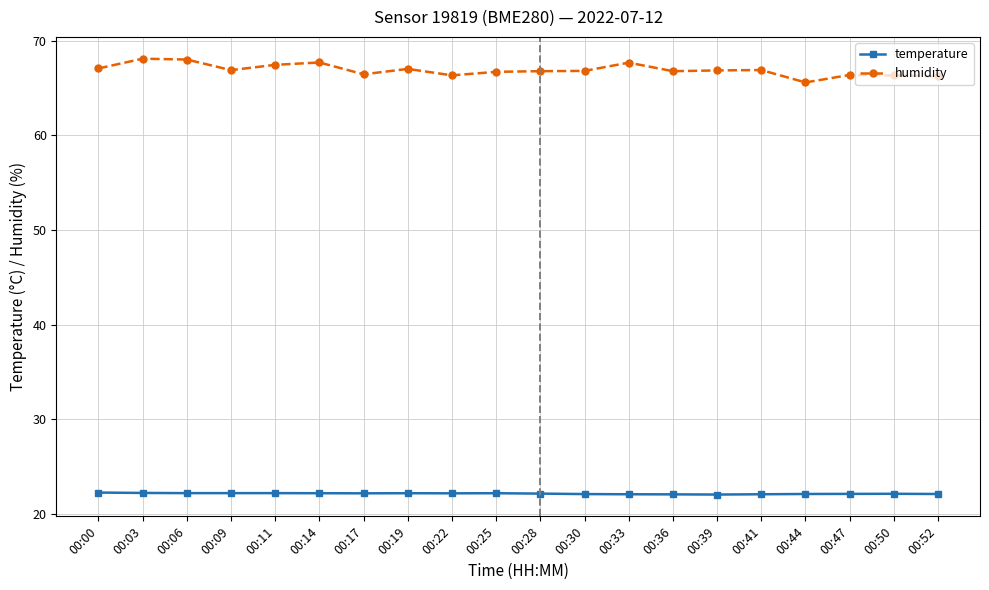

True or false: temperature and humidity intersect in this chart.

False